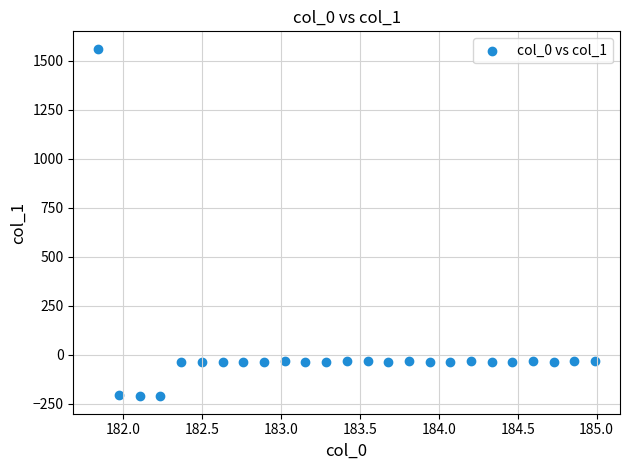

What is the range of Y values (max minus min)?

1771.9